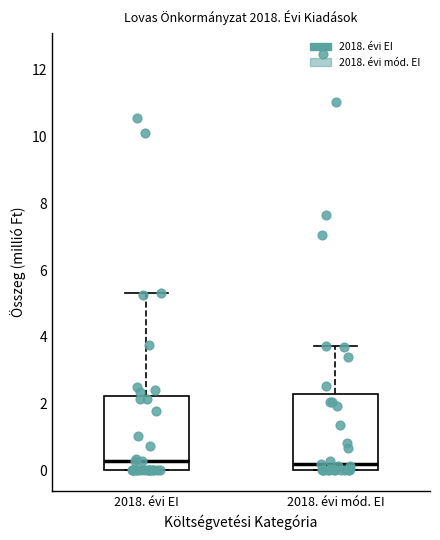

Where is the upper edge of the box for 2018. évi EI on the y-axis? The values are not printed on the chart, so give them approximately, as read against the axis.

2.2